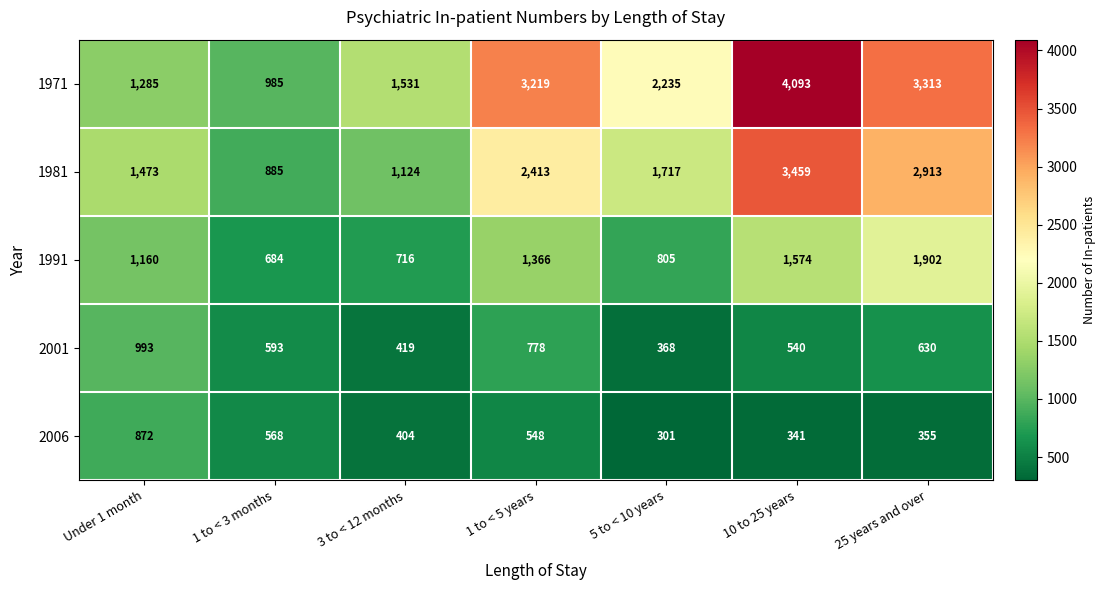

What is the sum of all 1971 values?

16661